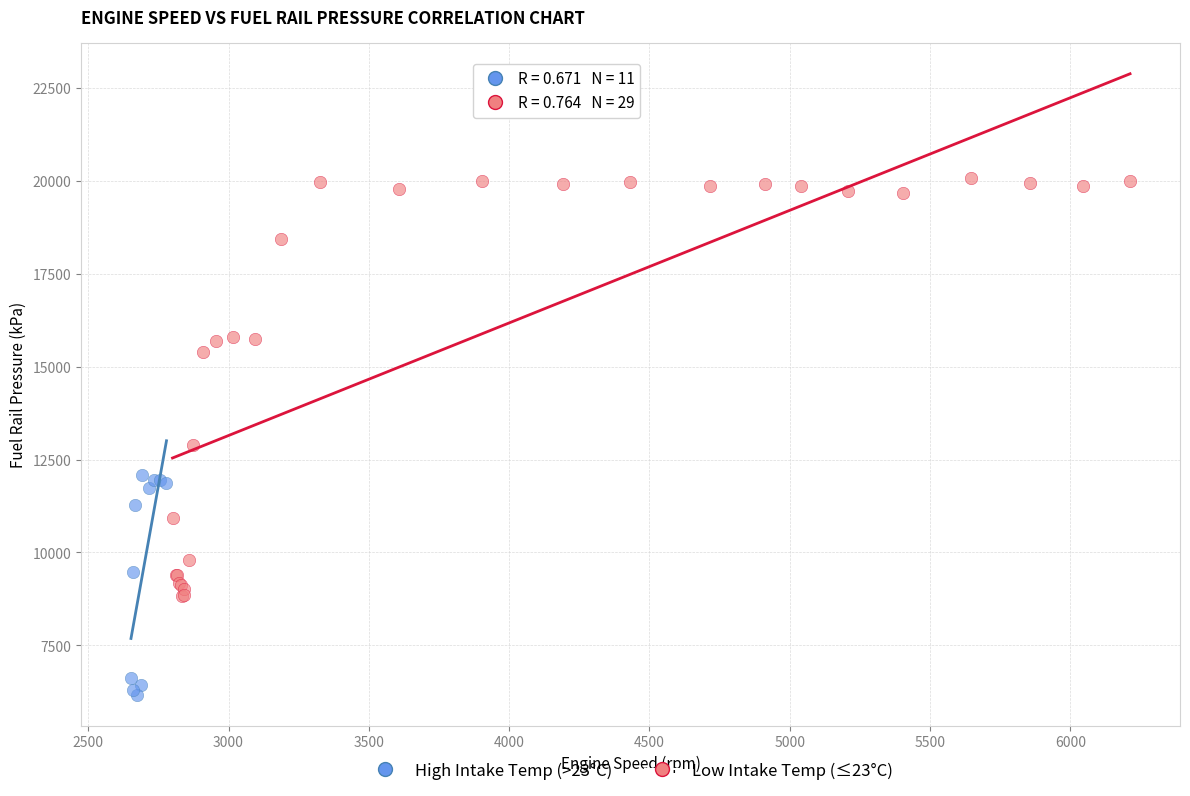

What are all the series names shown in the legend?

High Intake Temp (>23°C), Low Intake Temp (≤23°C)